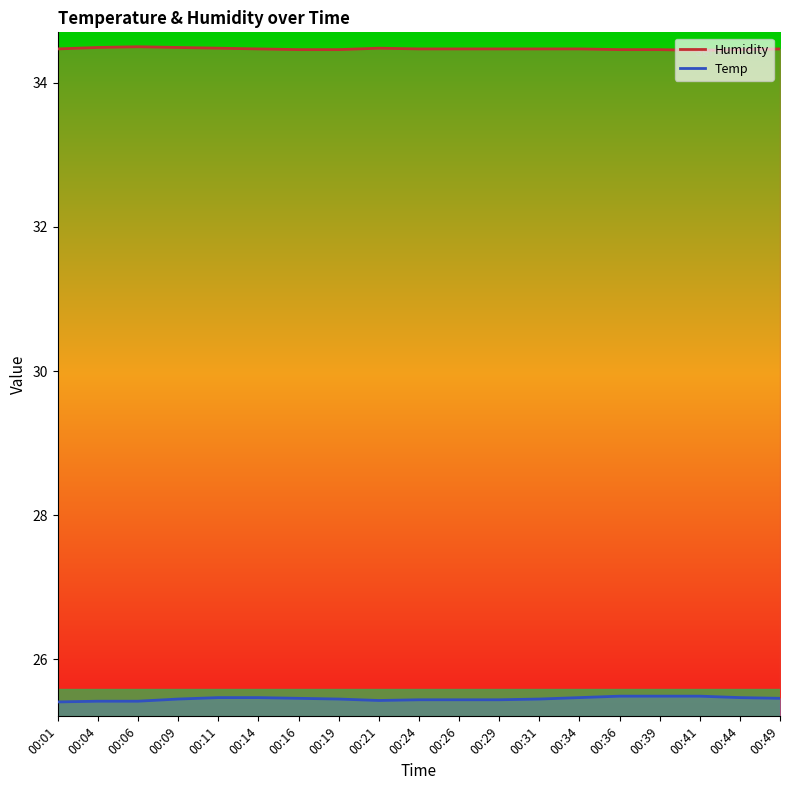

Where is the first local minimum for Temp?

00:21